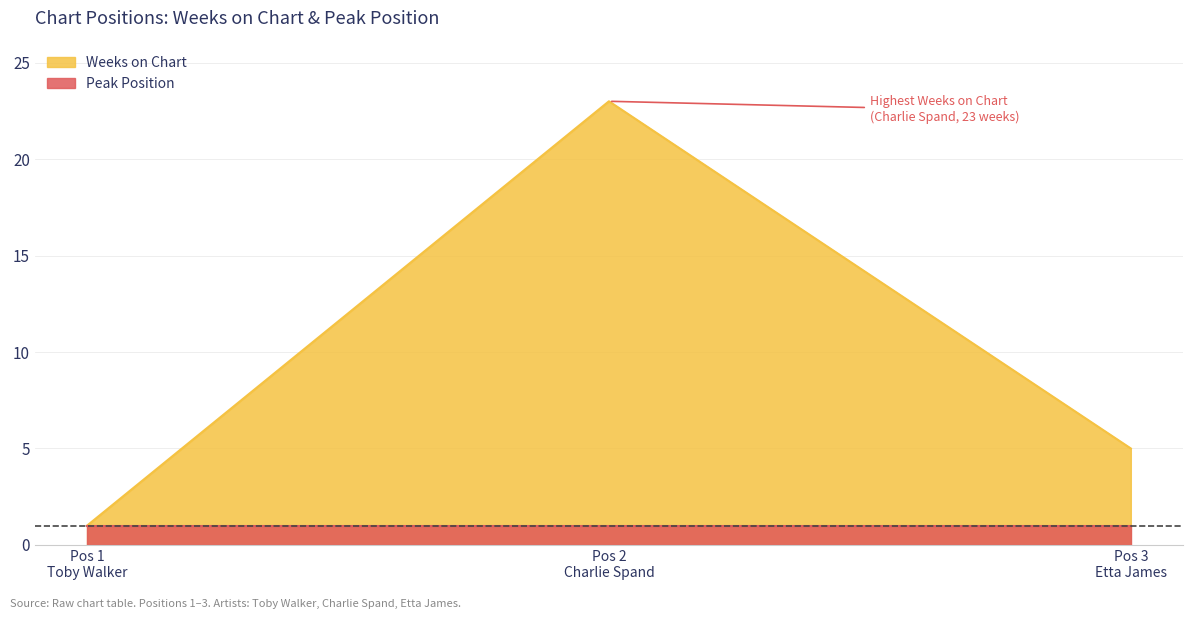

What is the sum of all values?

29